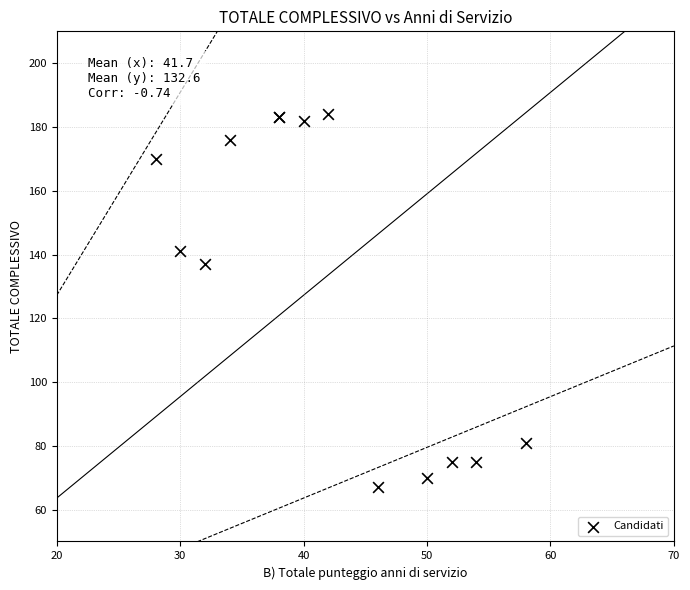

What Y value in the scatter plot is closest to 125?

137